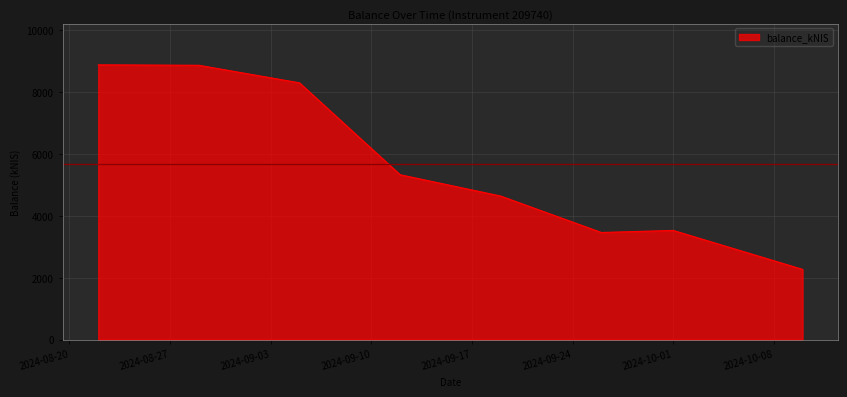

What is the greatest value displayed?

8876.6